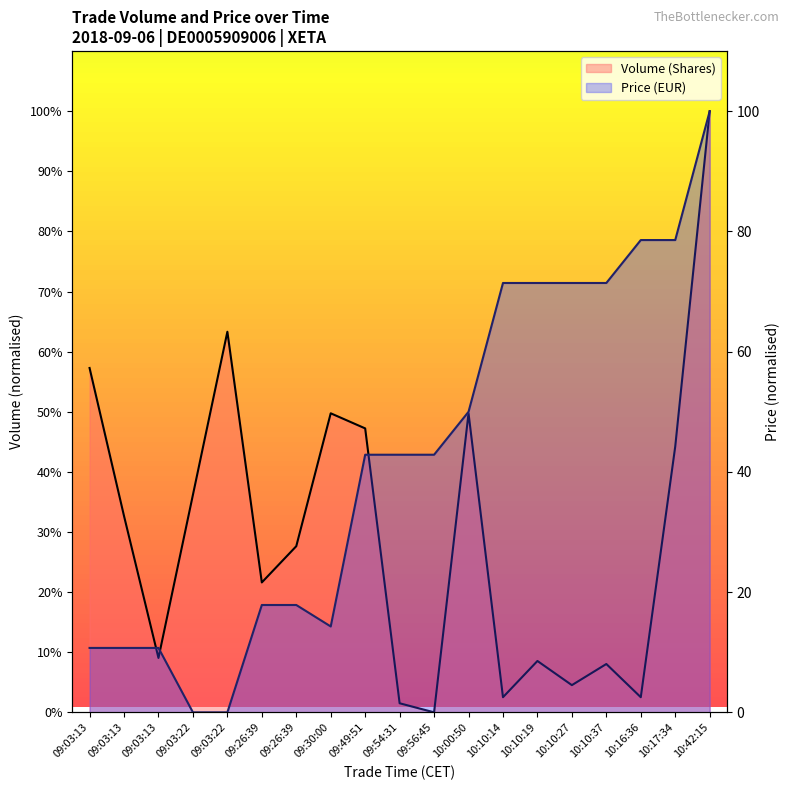

What is the label of the 11th point from the left?

09:56:45